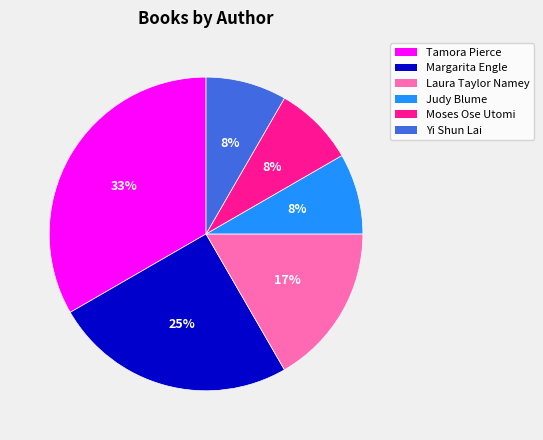

How many slices are in this pie chart?

6